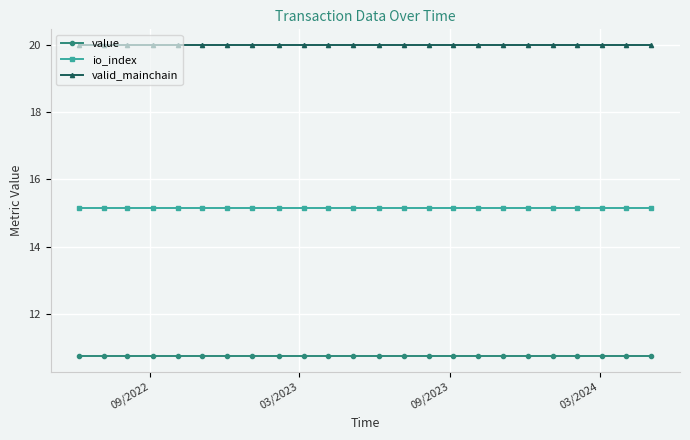

What is the value of the value point at the 10th from the left?

10.7